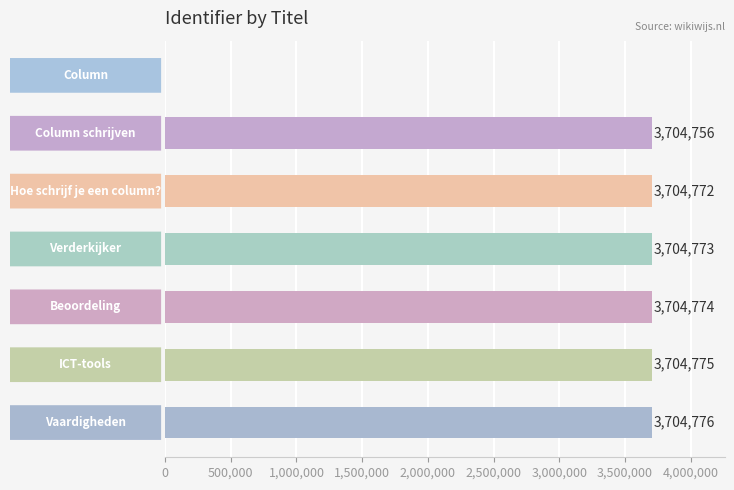

List the labels in order of value, largest first.

Vaardigheden, ICT-tools, Beoordeling, Verderkijker, Hoe schrijf je een column?, Column schrijven, Column